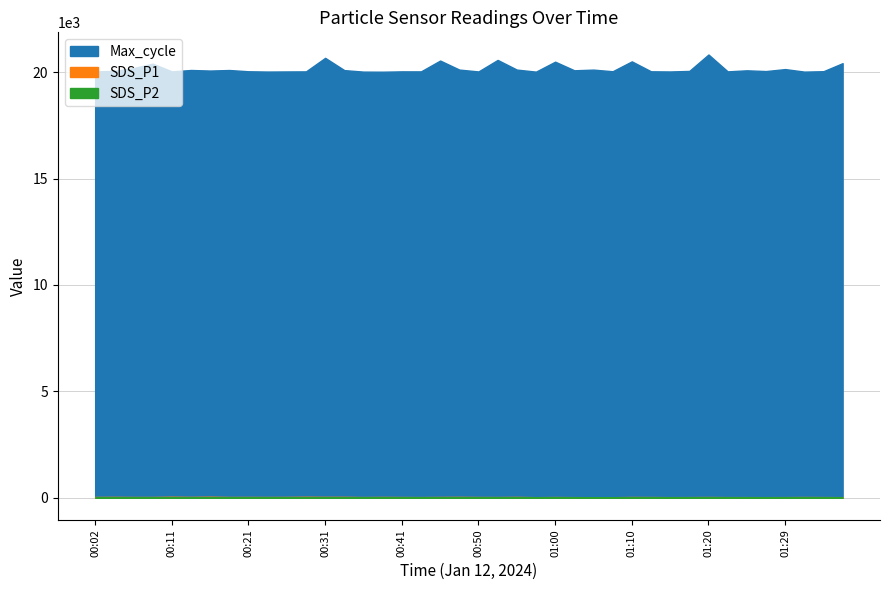

Reading right to left, transcribe all the data shown in this chart.

SDS_P1: 01:37=24.0	01:34=28.1	01:32=31.0	01:29=26.4	01:27=24.7	01:25=26.0	01:22=26.7	01:20=31.4	01:17=27.2	01:15=24.9	01:12=30.1	01:10=32.0	01:08=22.2	01:05=22.9	01:03=25.4	01:00=30.0	00:58=24.0	00:55=35.6	00:53=29.9	00:50=31.5	00:48=37.2	00:46=33.5	00:43=28.0	00:41=30.9	00:38=34.5	00:36=29.3	00:33=38.5	00:31=37.7	00:29=42.7	00:26=34.7	00:24=32.4	00:21=33.8	00:19=33.0	00:16=45.4	00:14=36.2	00:11=43.7	00:09=32.6	00:07=32.1	00:04=37.1	00:02=33.1
SDS_P2: 01:37=11.2	01:34=11.8	01:32=11.6	01:29=10.6	01:27=11.5	01:25=11.8	01:22=11.8	01:20=12.0	01:17=11.6	01:15=12.9	01:12=13.0	01:10=12.7	01:08=14.1	01:05=11.7	01:03=12.7	01:00=12.4	00:58=12.3	00:55=14.0	00:53=13.0	00:50=13.5	00:48=13.3	00:46=13.8	00:43=12.6	00:41=13.2	00:38=12.7	00:36=12.7	00:33=14.0	00:31=15.2	00:29=15.9	00:26=13.8	00:24=13.7	00:21=13.8	00:19=13.9	00:16=14.9	00:14=15.3	00:11=15.7	00:09=13.3	00:07=13.7	00:04=14.1	00:02=13.4
Max_cycle: 01:37=20430.0	01:34=20051.0	01:32=20032.0	01:29=20151.0	01:27=20058.0	01:25=20093.0	01:22=20044.0	01:20=20837.0	01:17=20064.0	01:15=20039.0	01:12=20047.0	01:10=20514.0	01:08=20049.0	01:05=20126.0	01:03=20094.0	01:00=20499.0	00:58=20031.0	00:55=20127.0	00:53=20582.0	00:50=20040.0	00:48=20127.0	00:46=20552.0	00:43=20043.0	00:41=20044.0	00:38=20028.0	00:36=20032.0	00:33=20102.0	00:31=20680.0	00:29=20043.0	00:26=20040.0	00:24=20035.0	00:21=20048.0	00:19=20107.0	00:16=20082.0	00:14=20108.0	00:11=20044.0	00:09=20407.0	00:07=20198.0	00:04=20062.0	00:02=20043.0